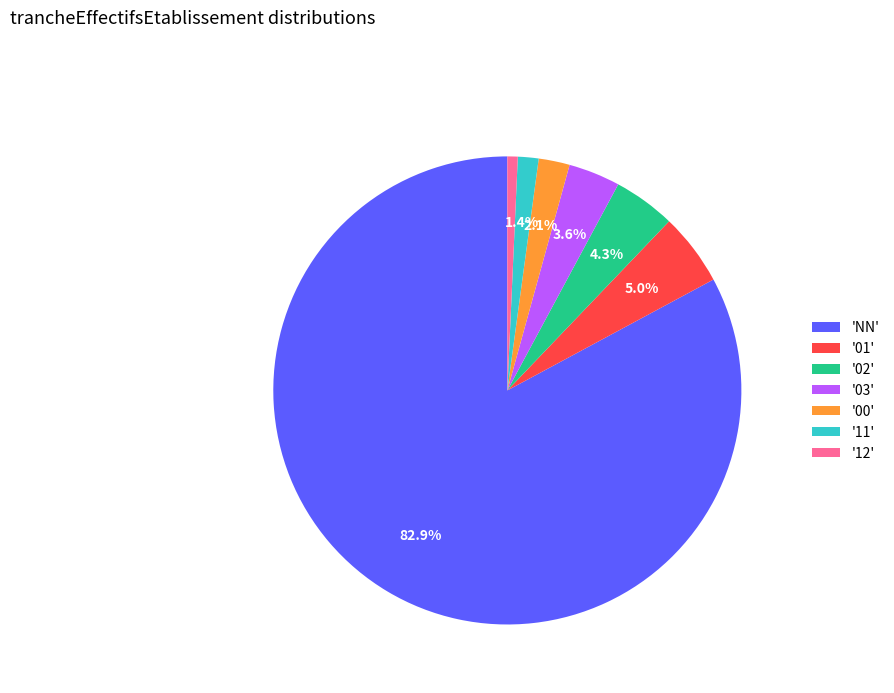

To the nearest percent, what is the difference between the largest and smallest slice percentages?

82%